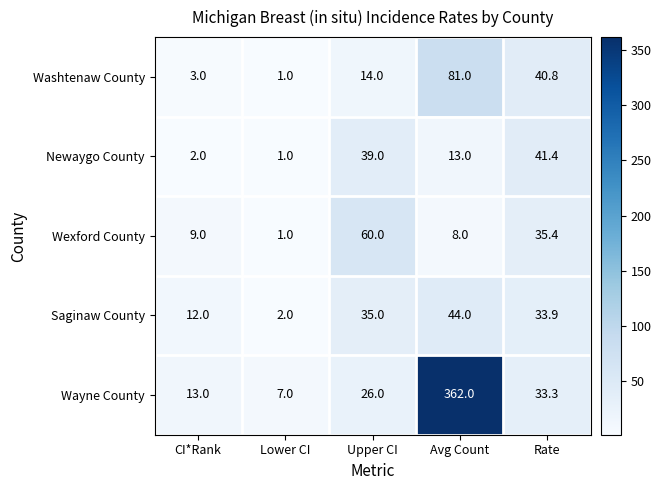

Which series has the largest total across all categories?

Wayne County